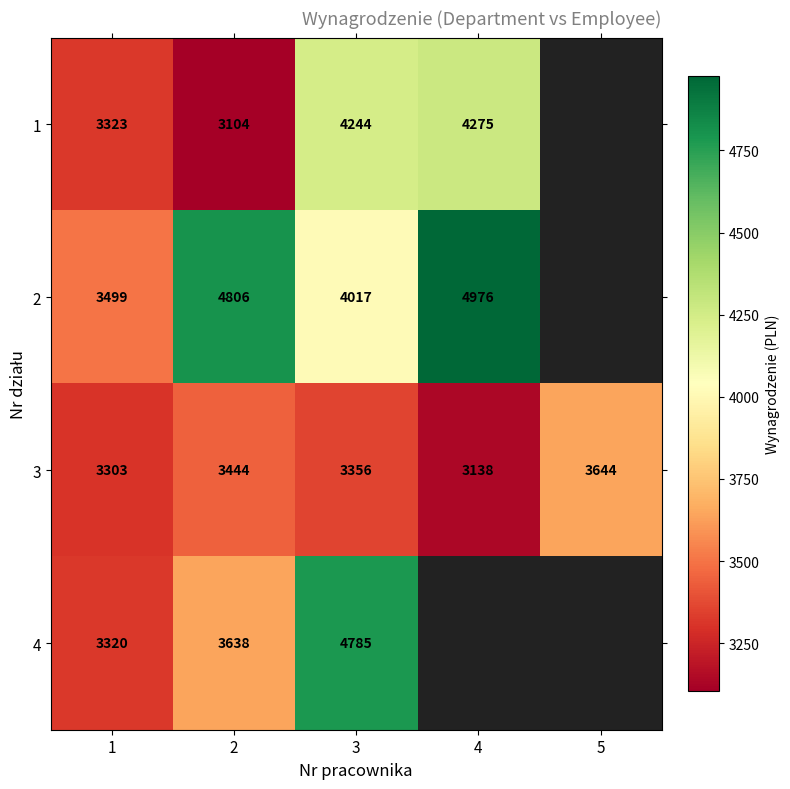

Rank the series at 3 from lowest to highest value.

3, 2, 1, 4